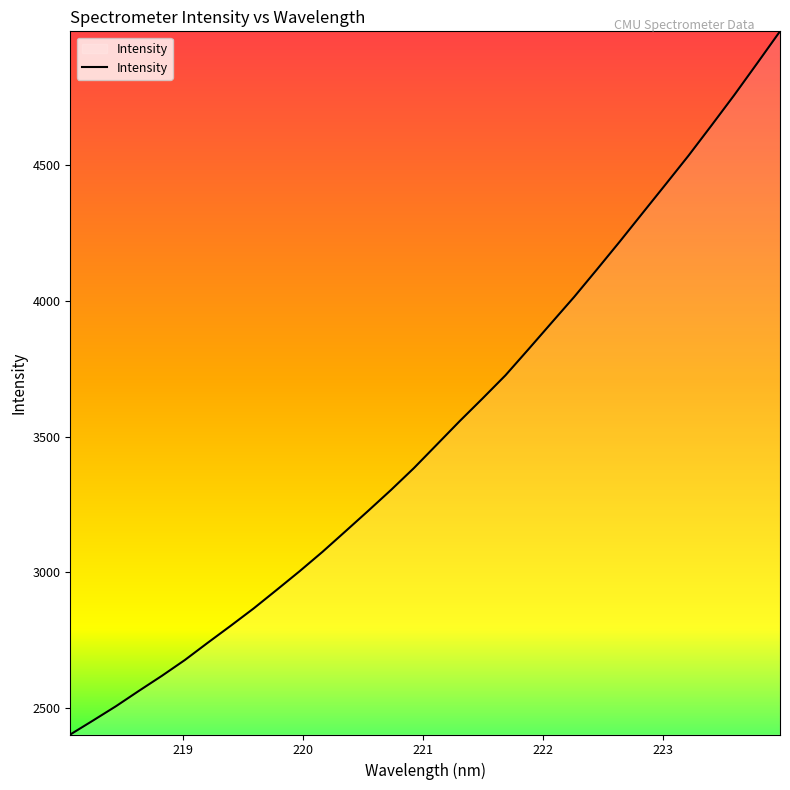

How many lines are shown in the chart?

1